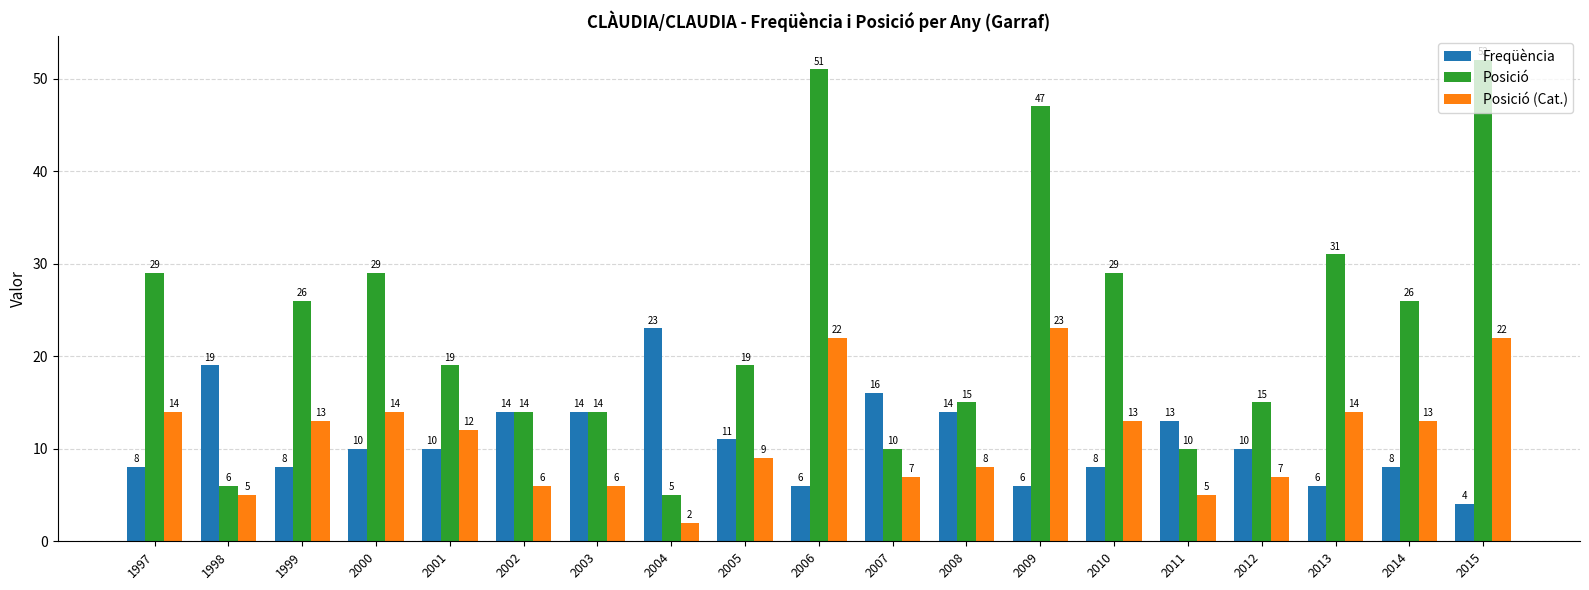

The Posició series shows 22 at 2012. True or false?

False